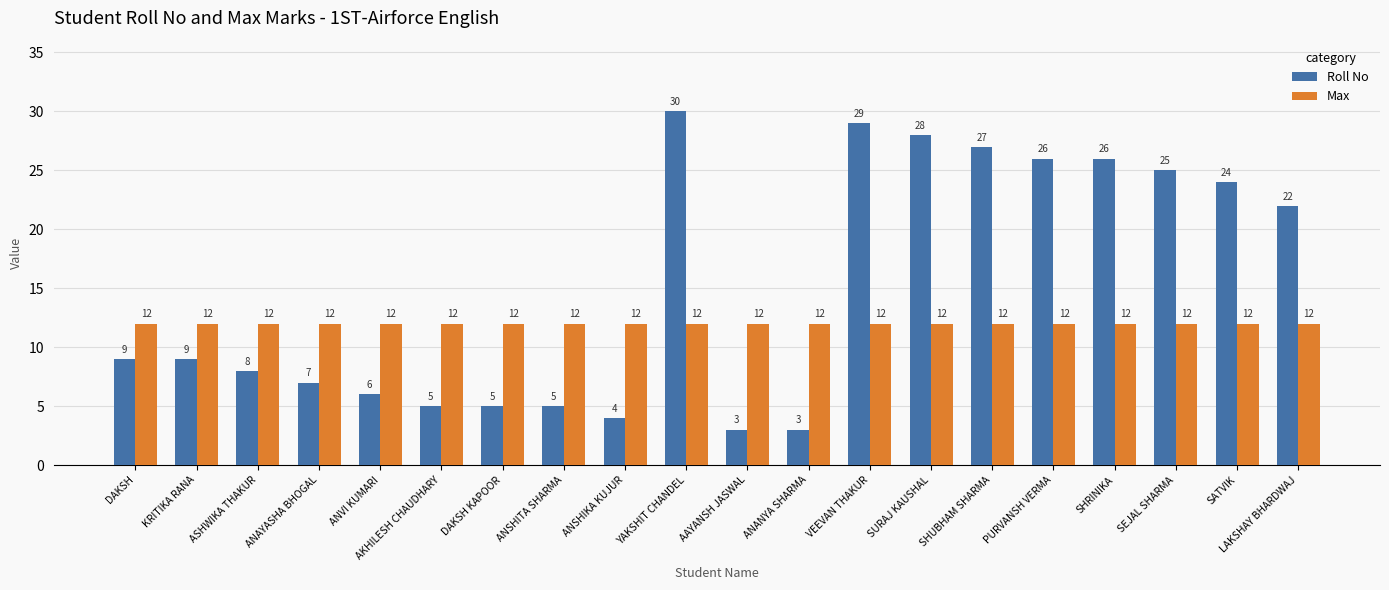

What is the sum of the Roll No values at SEJAL SHARMA and ANVI KUMARI?

31